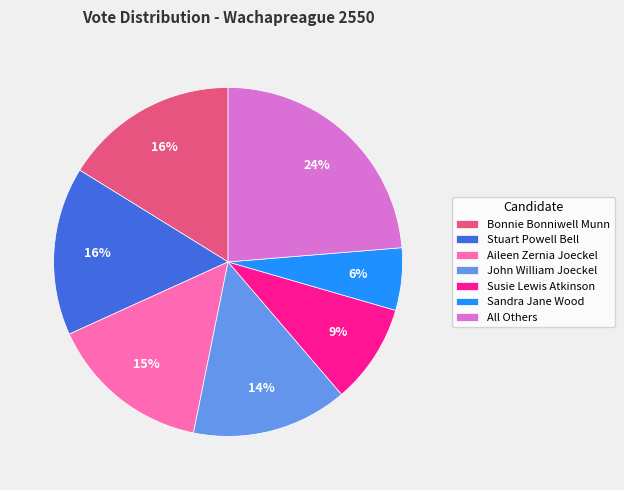

How many segments does this pie chart have?

7